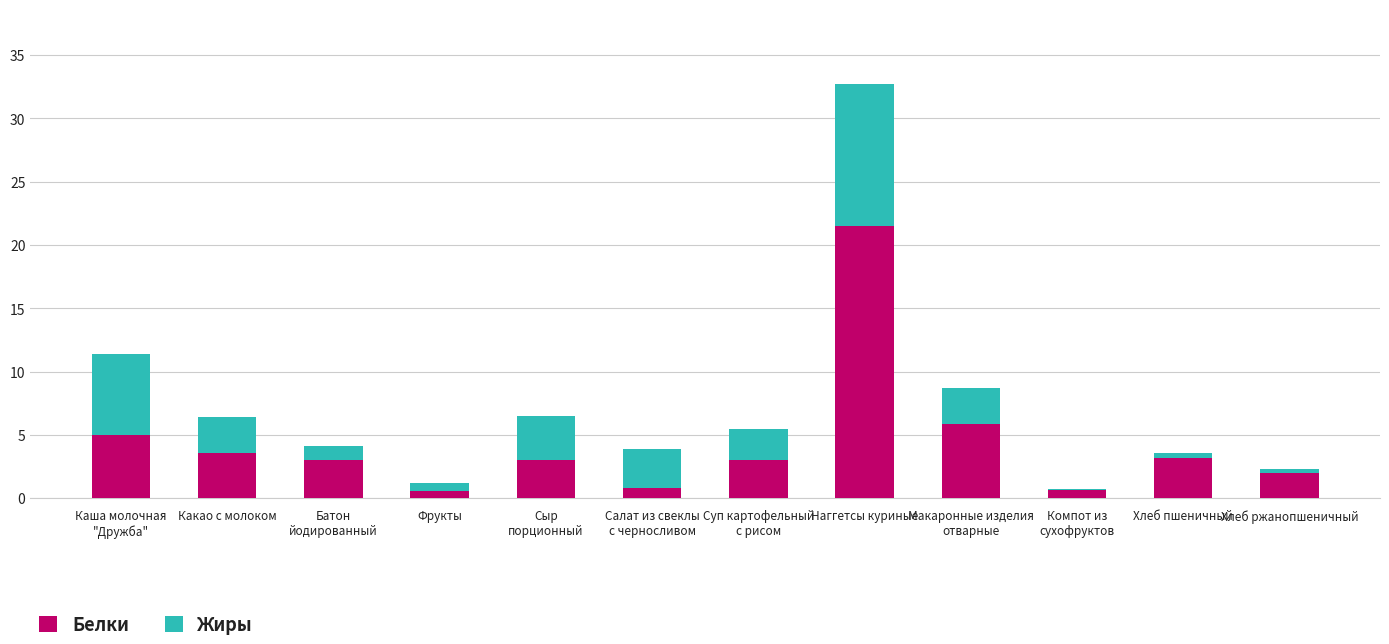

What is the total value across all series at Батон
йодированный?

4.2